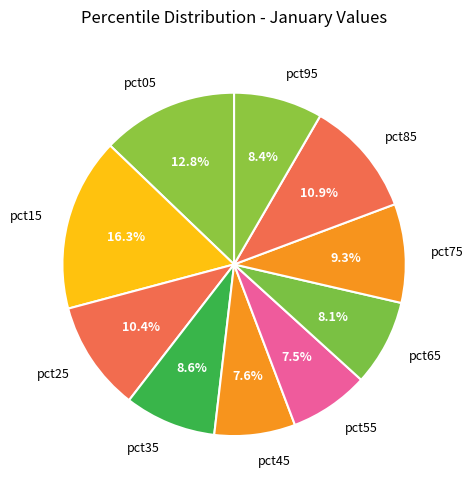

Which slice is the largest?

pct15